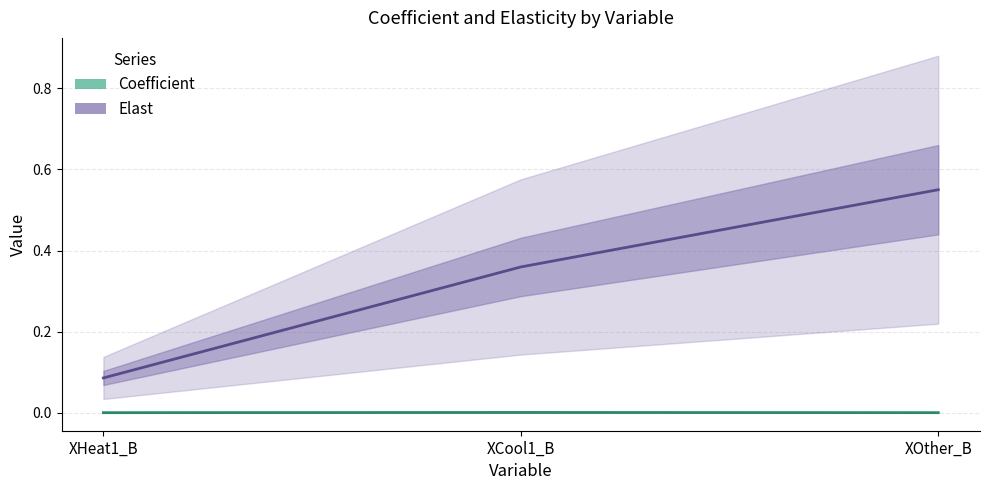

The value of Coefficient at XOther_B is 0.0. True or false?

False